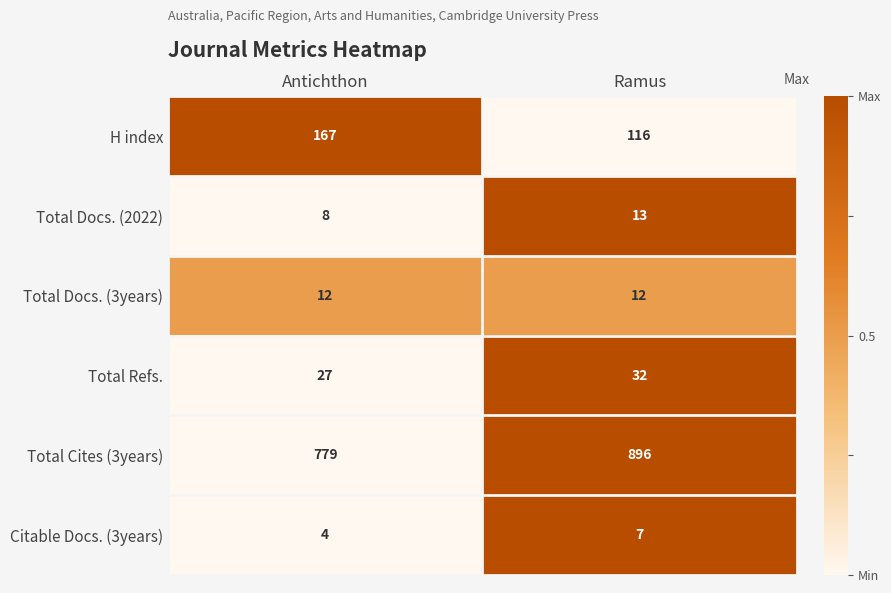

The value of Total Cites (3years) at Antichthon is 779. True or false?

True